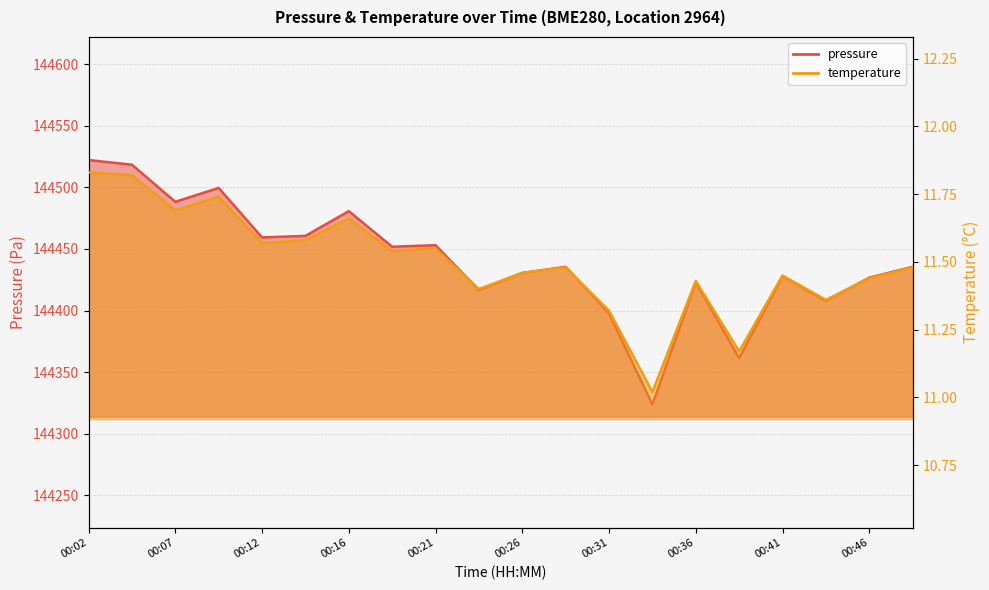

What is the smallest value displayed?

11.0